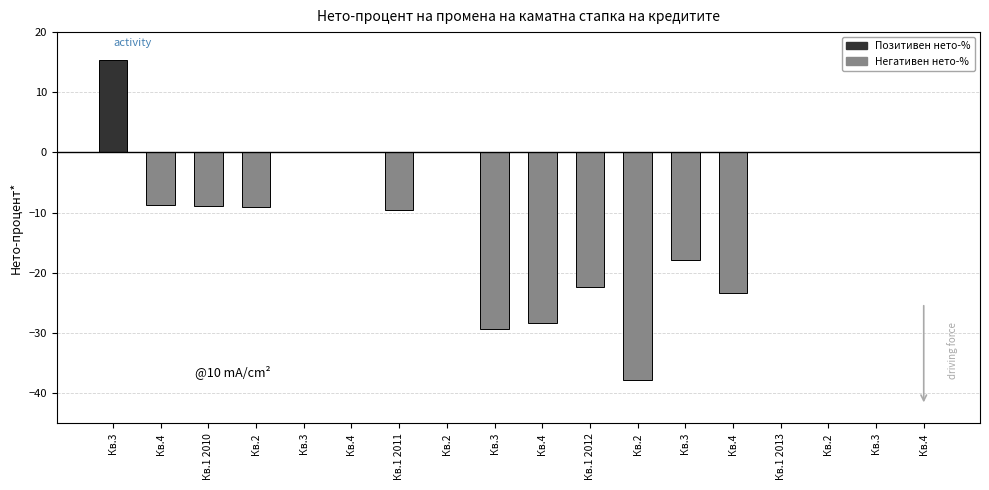

Are the bars horizontal?

No